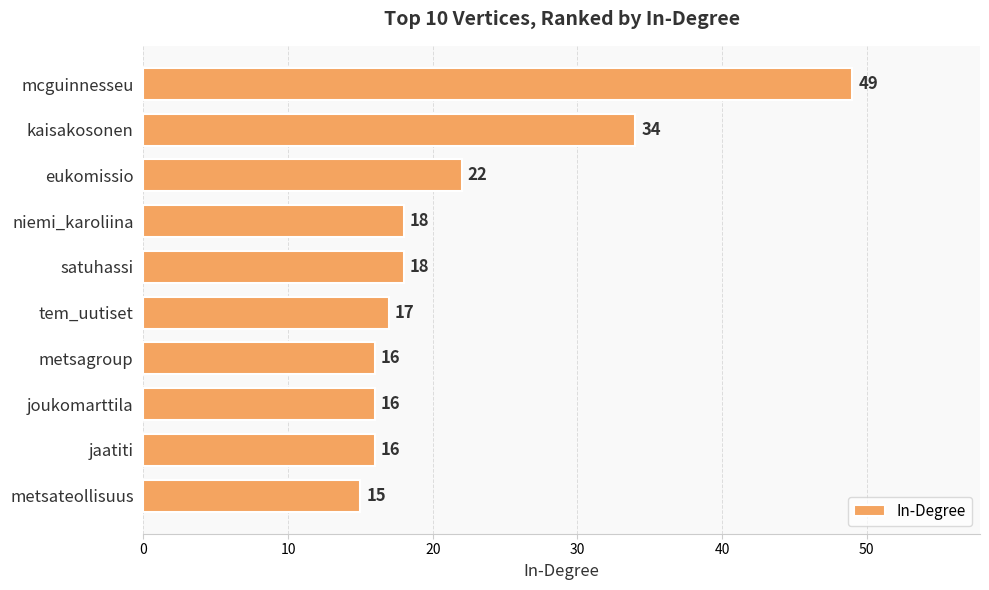

At which category does the chart reach its minimum across all series?

metsateollisuus